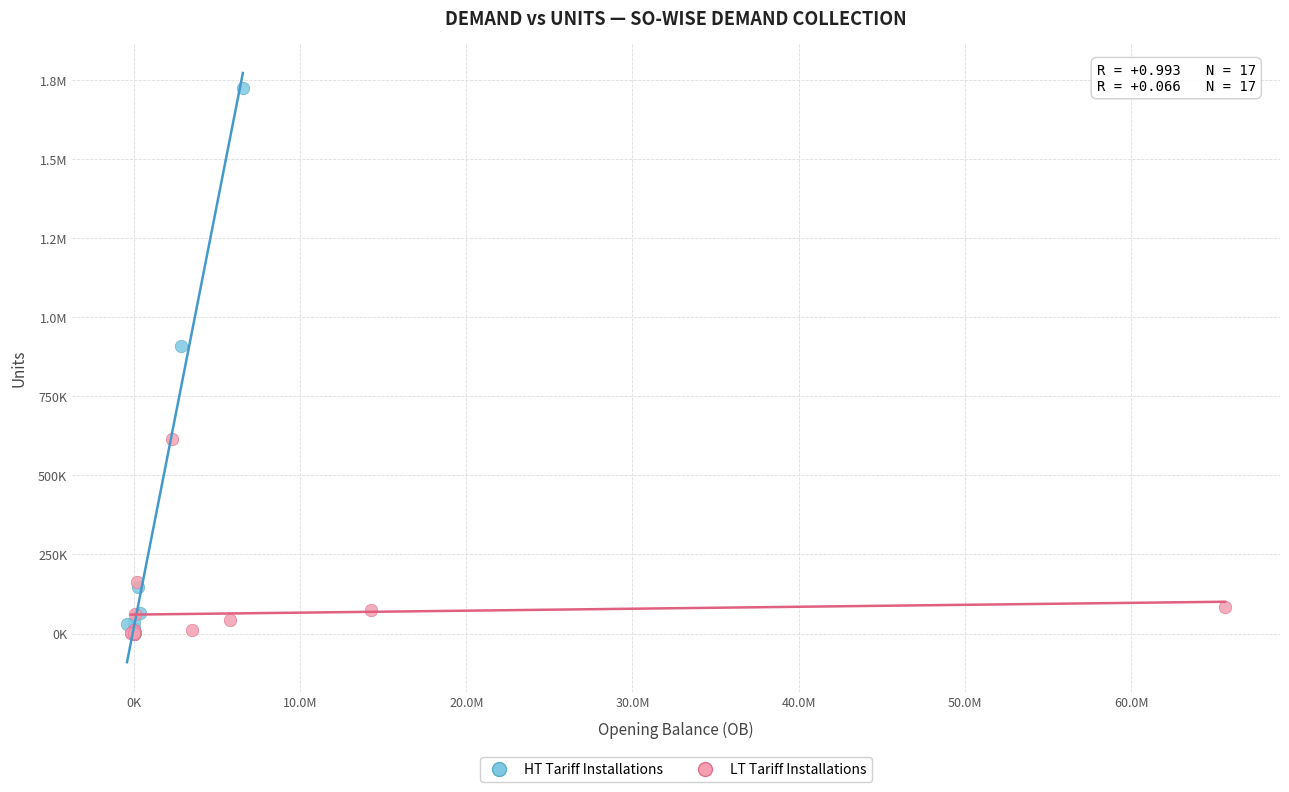

What are all the series names shown in the legend?

HT Tariff Installations, LT Tariff Installations